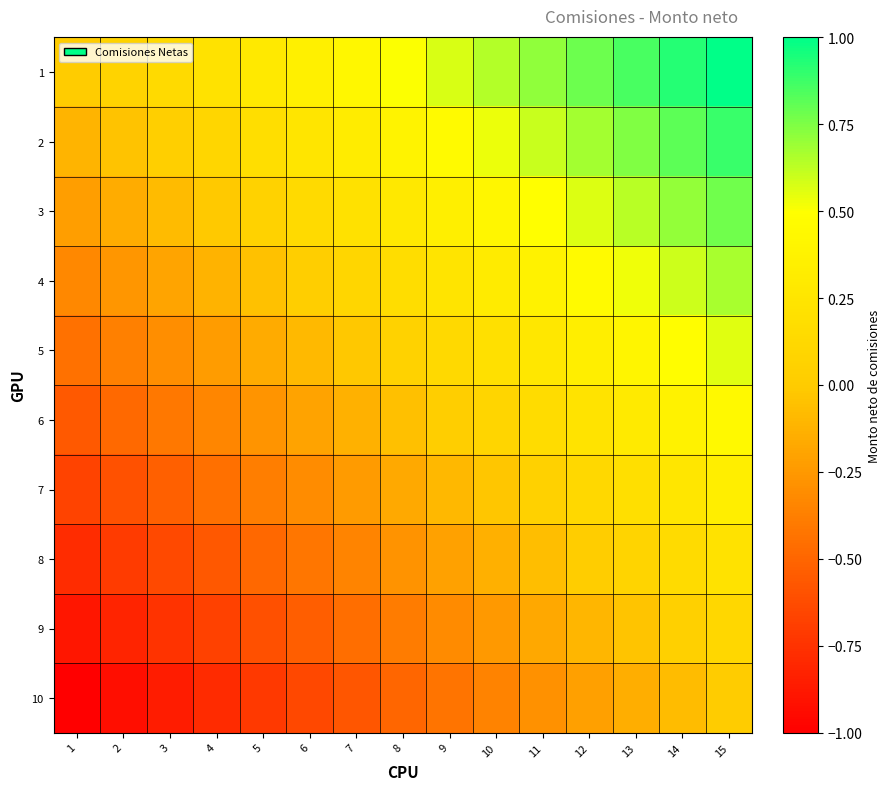

Reading left to right, extract all data points from this chart.

1: 1=0.0	2=0.1	3=0.1	4=0.2	5=0.3	6=0.4	7=0.4	8=0.5	9=0.6	10=0.6	11=0.7	12=0.8	13=0.9	14=0.9	15=1.0
2: 1=-0.1	2=-0.0	3=0.0	4=0.1	5=0.2	6=0.2	7=0.3	8=0.4	9=0.5	10=0.5	11=0.6	12=0.7	13=0.7	14=0.8	15=0.9
3: 1=-0.2	2=-0.2	3=-0.1	4=-0.0	5=0.1	6=0.1	7=0.2	8=0.3	9=0.3	10=0.4	11=0.5	12=0.6	13=0.6	14=0.7	15=0.8
4: 1=-0.3	2=-0.3	3=-0.2	4=-0.1	5=-0.0	6=0.0	7=0.1	8=0.2	9=0.2	10=0.3	11=0.4	12=0.5	13=0.5	14=0.6	15=0.7
5: 1=-0.4	2=-0.4	3=-0.3	4=-0.2	5=-0.2	6=-0.1	7=-0.0	8=0.1	9=0.1	10=0.2	11=0.3	12=0.3	13=0.4	14=0.5	15=0.6
6: 1=-0.6	2=-0.5	3=-0.4	4=-0.3	5=-0.3	6=-0.2	7=-0.1	8=-0.1	9=0.0	10=0.1	11=0.2	12=0.2	13=0.3	14=0.4	15=0.4
7: 1=-0.7	2=-0.6	3=-0.5	4=-0.5	5=-0.4	6=-0.3	7=-0.2	8=-0.2	9=-0.1	10=-0.0	11=0.0	12=0.1	13=0.2	14=0.3	15=0.3
8: 1=-0.8	2=-0.7	3=-0.6	4=-0.6	5=-0.5	6=-0.4	7=-0.3	8=-0.3	9=-0.2	10=-0.1	11=-0.1	12=0.0	13=0.1	14=0.2	15=0.2
9: 1=-0.9	2=-0.8	3=-0.7	4=-0.7	5=-0.6	6=-0.5	7=-0.5	8=-0.4	9=-0.3	10=-0.2	11=-0.2	12=-0.1	13=-0.0	14=0.0	15=0.1
10: 1=-1.0	2=-0.9	3=-0.9	4=-0.8	5=-0.7	6=-0.6	7=-0.6	8=-0.5	9=-0.4	10=-0.4	11=-0.3	12=-0.2	13=-0.1	14=-0.1	15=0.0